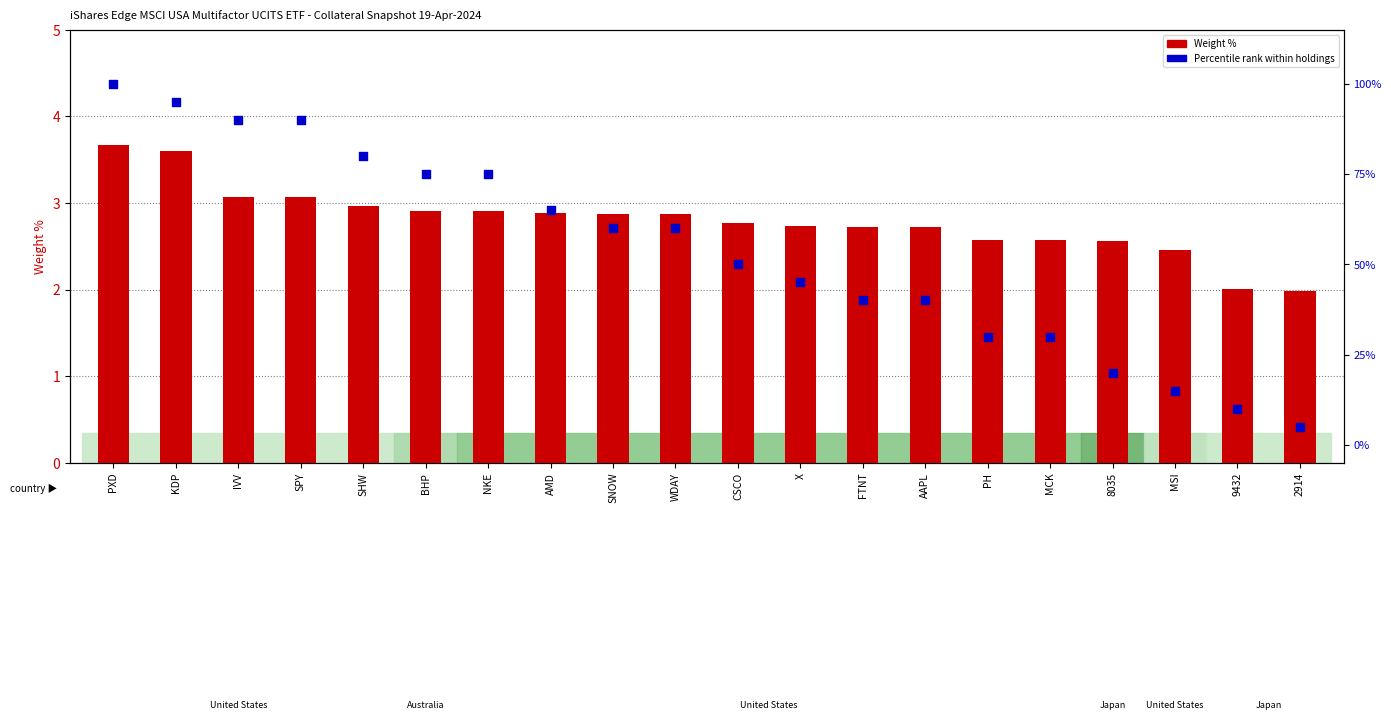

At how many categories does at least one series exceed 63?

8